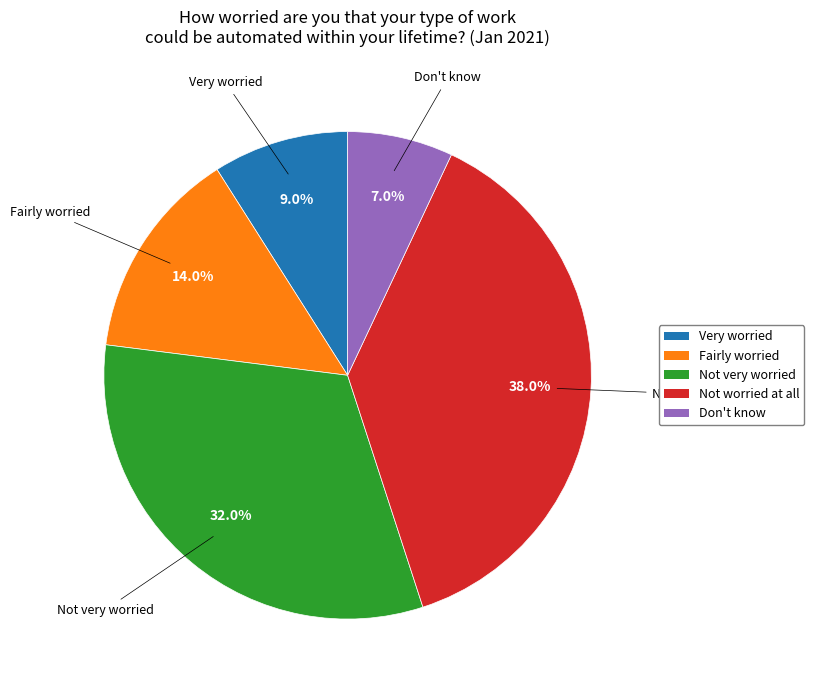

How many slices are in this pie chart?

5